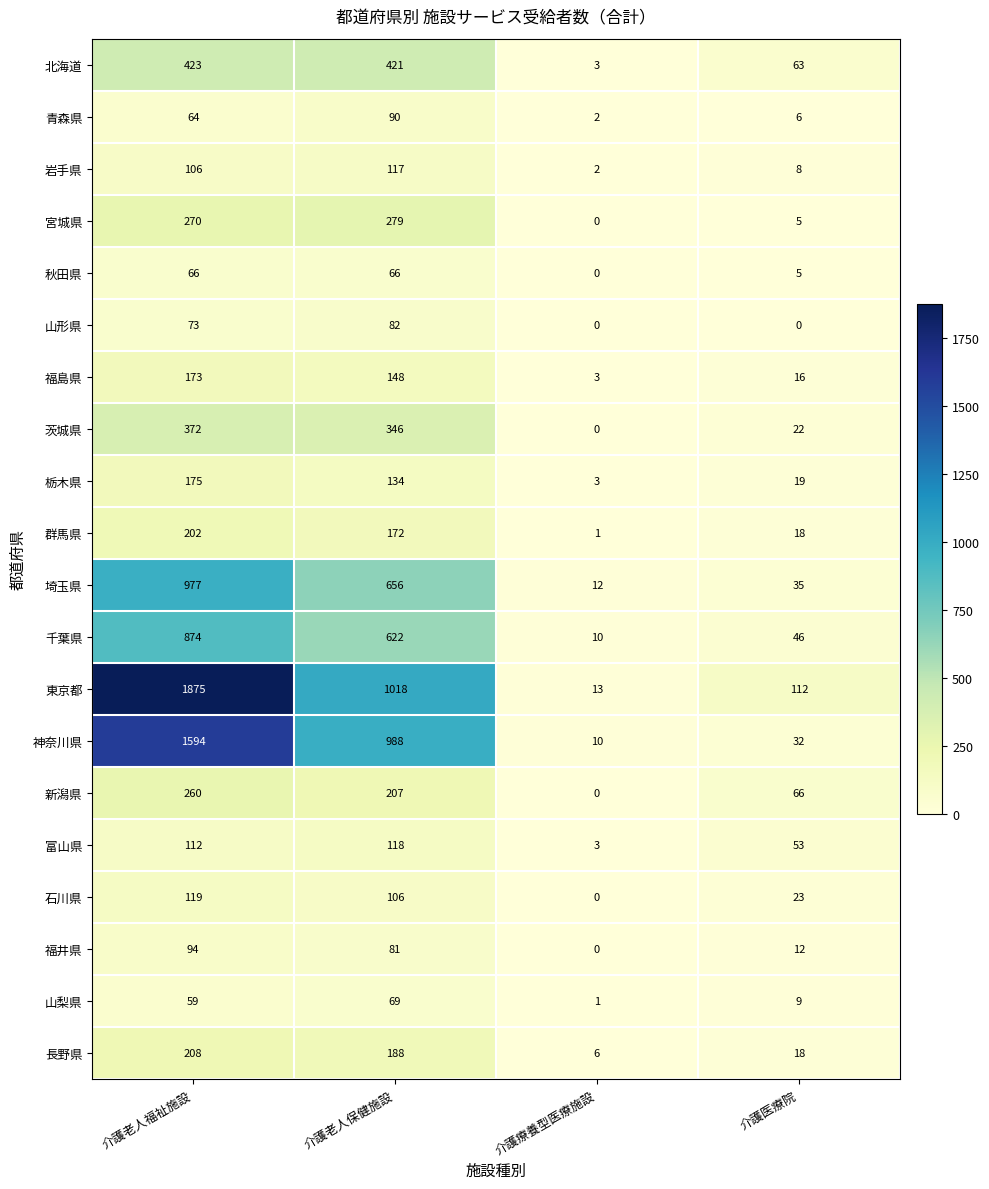

The value of 茨城県 at 介護老人保健施設 is 346. True or false?

True